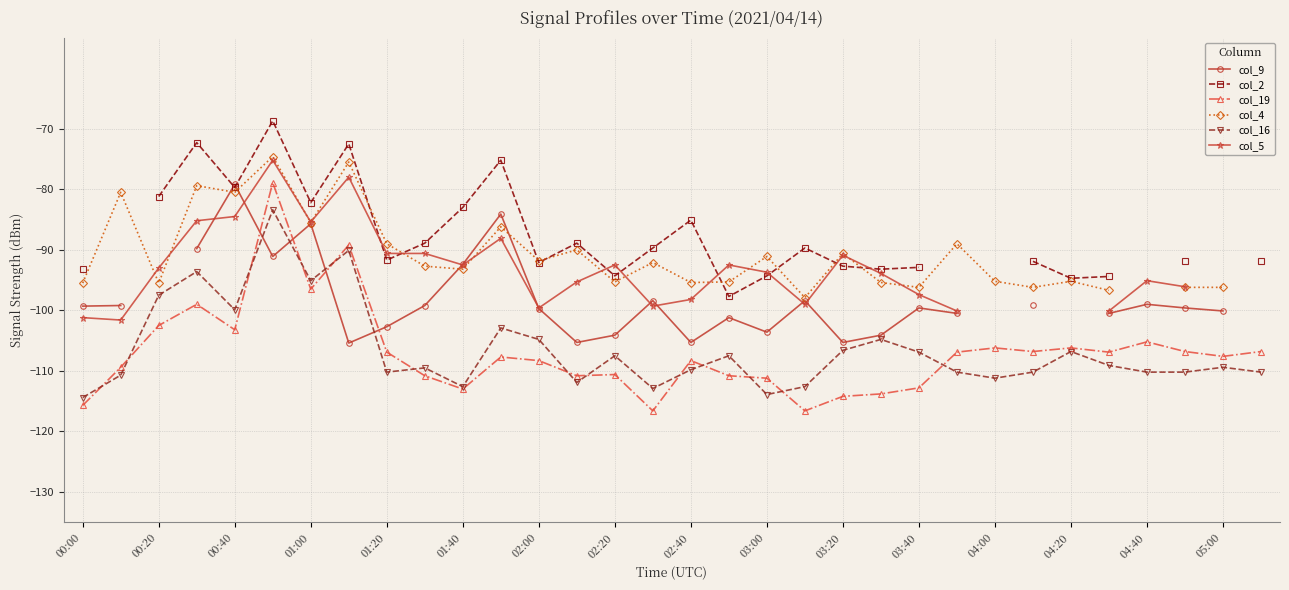

The col_19 series shows -183.7 at 04:20. True or false?

False